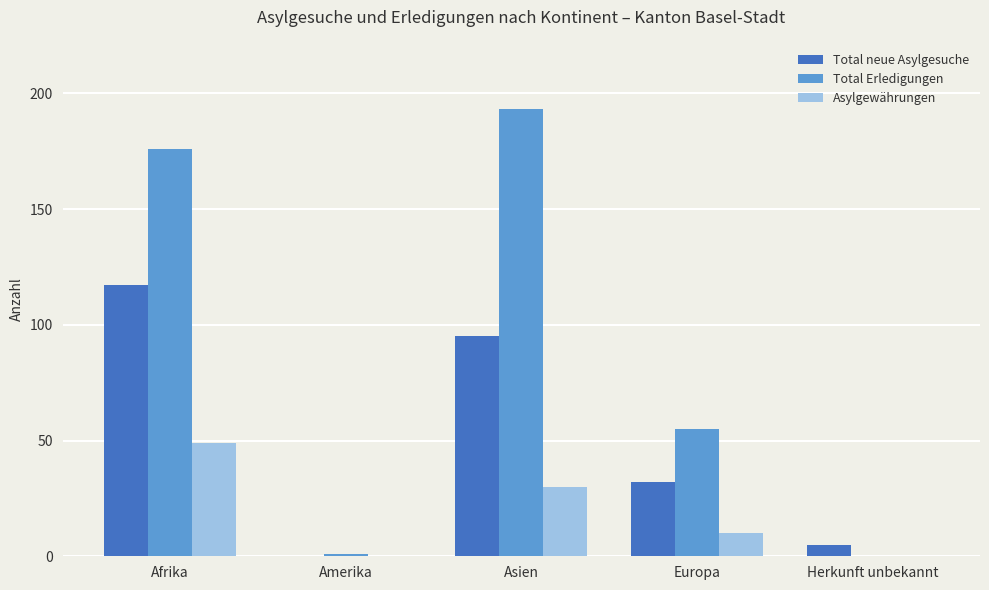

What is the average value of the Total neue Asylgesuche series?

50